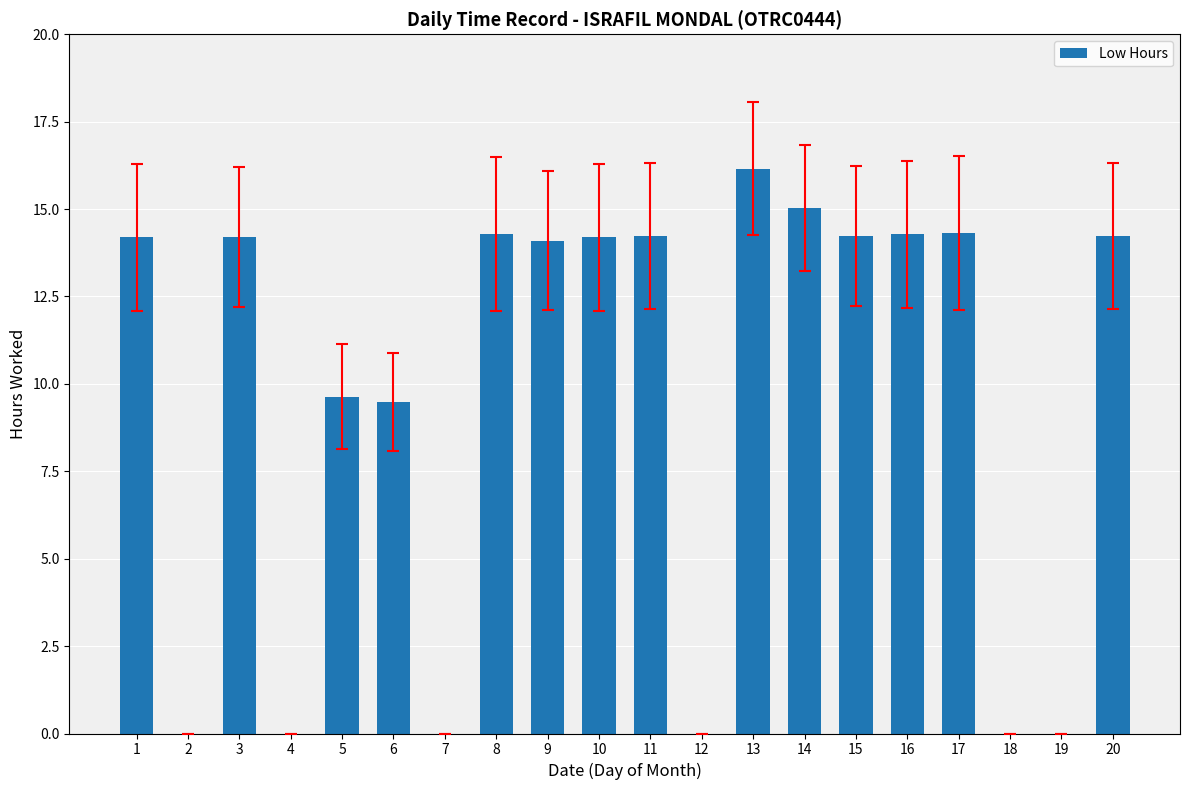

The value at 10 is 20.5. True or false?

False